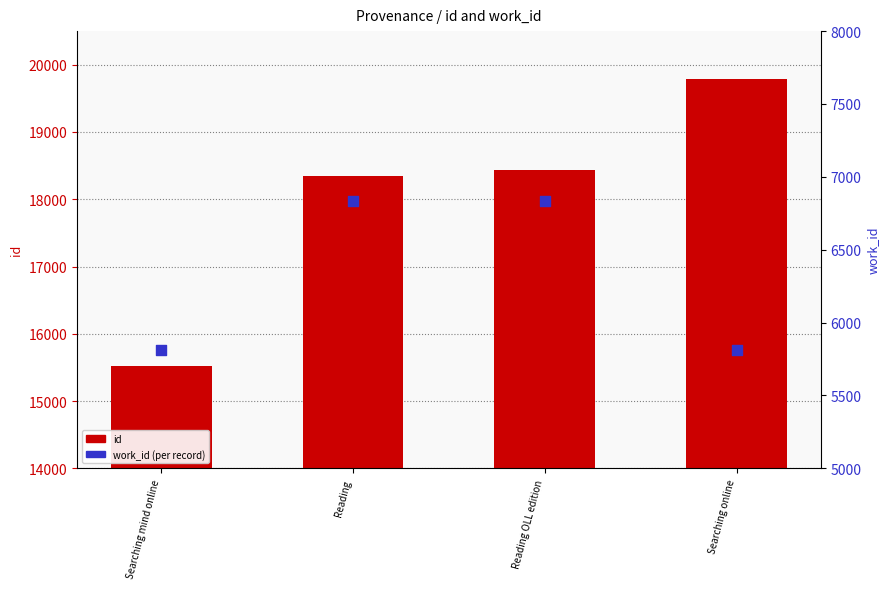

Which series reaches the minimum Y coordinate?

work_id